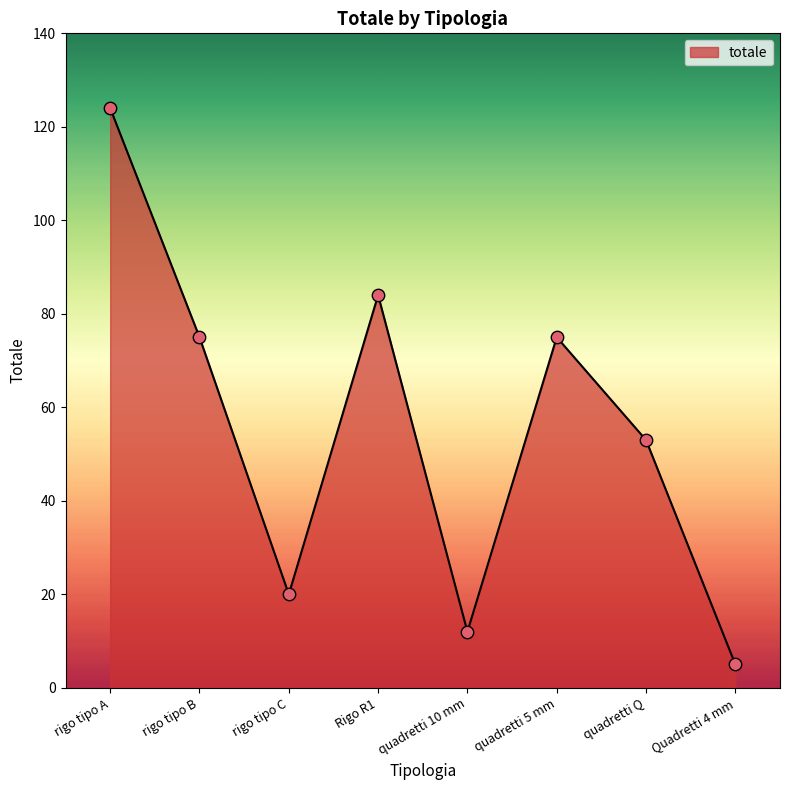

Which has a higher value, rigo tipo B or rigo tipo C?

rigo tipo B